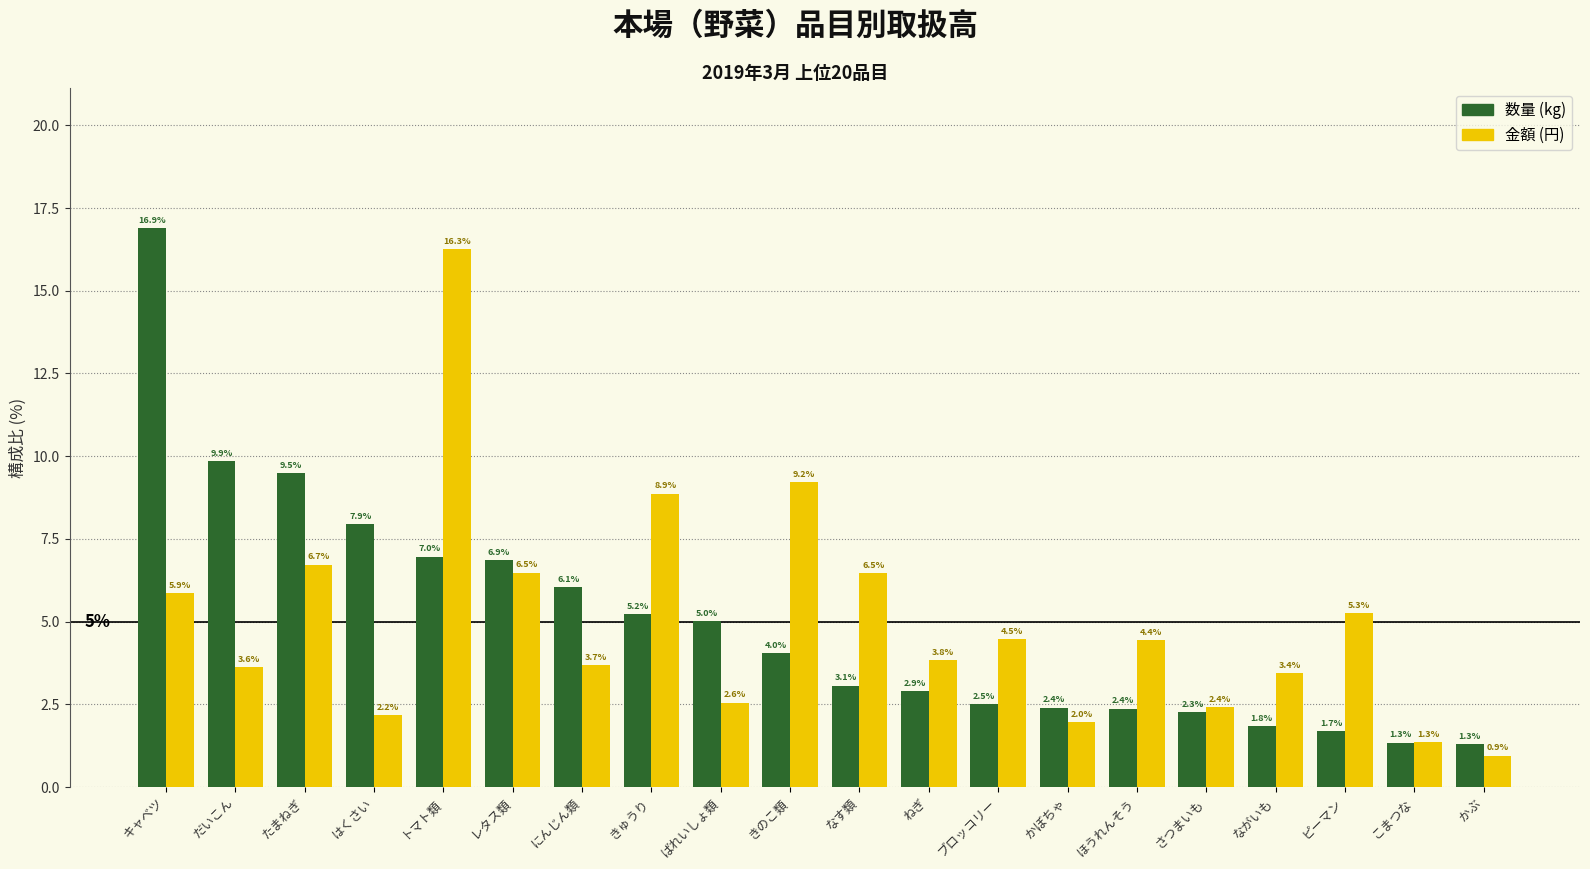

Reading left to right, list all the values displayed in this chart.

数量 (kg): キャベツ=16.9	だいこん=9.9	たまねぎ=9.5	はくさい=7.9	トマト類=7.0	レタス類=6.9	にんじん類=6.1	きゅうり=5.2	ばれいしょ類=5.0	きのこ類=4.0	なす類=3.1	ねぎ=2.9	ブロッコリー=2.5	かぼちゃ=2.4	ほうれんそう=2.4	さつまいも=2.3	ながいも=1.8	ピーマン=1.7	こまつな=1.3	かぶ=1.3
金額 (円): キャベツ=5.9	だいこん=3.6	たまねぎ=6.7	はくさい=2.2	トマト類=16.3	レタス類=6.5	にんじん類=3.7	きゅうり=8.9	ばれいしょ類=2.6	きのこ類=9.2	なす類=6.5	ねぎ=3.8	ブロッコリー=4.5	かぼちゃ=2.0	ほうれんそう=4.4	さつまいも=2.4	ながいも=3.4	ピーマン=5.3	こまつな=1.3	かぶ=0.9